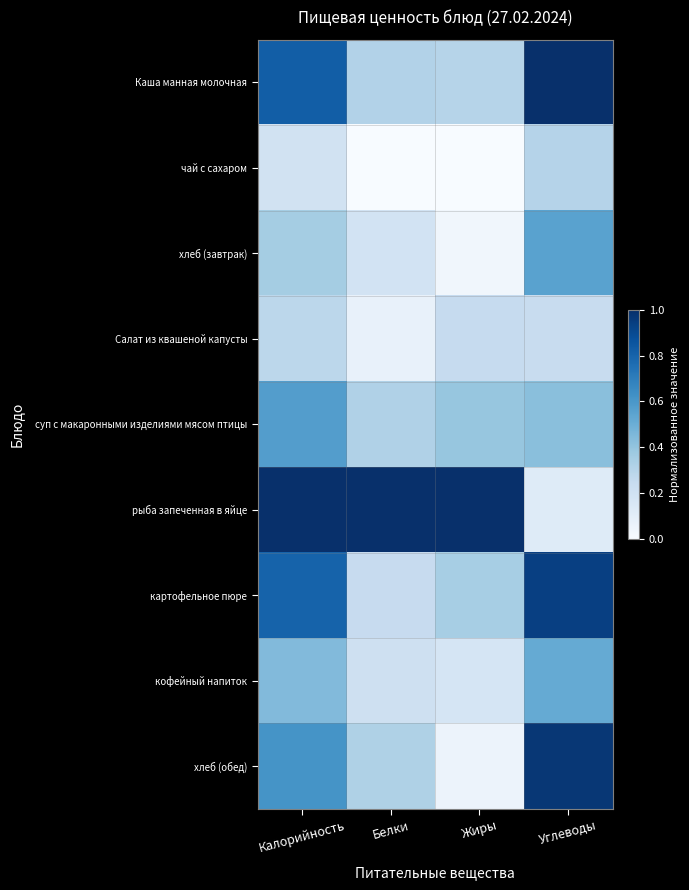

Reading left to right, transcribe all the data shown in this chart.

Каша манная молочная: Калорийность=0.8	Белки=0.3	Жиры=0.3	Углеводы=1.0
чай с сахаром: Калорийность=0.2	Белки=0.0	Жиры=0.0	Углеводы=0.3
хлеб (завтрак): Калорийность=0.4	Белки=0.2	Жиры=0.0	Углеводы=0.6
Салат из квашеной капусты: Калорийность=0.3	Белки=0.1	Жиры=0.2	Углеводы=0.2
суп с макаронными изделиями мясом птицы: Калорийность=0.6	Белки=0.3	Жиры=0.4	Углеводы=0.4
рыба запеченная в яйце: Калорийность=1.0	Белки=1.0	Жиры=1.0	Углеводы=0.1
картофельное пюре: Калорийность=0.8	Белки=0.2	Жиры=0.3	Углеводы=0.9
кофейный напиток: Калорийность=0.4	Белки=0.2	Жиры=0.2	Углеводы=0.5
хлеб (обед): Калорийность=0.6	Белки=0.3	Жиры=0.1	Углеводы=1.0